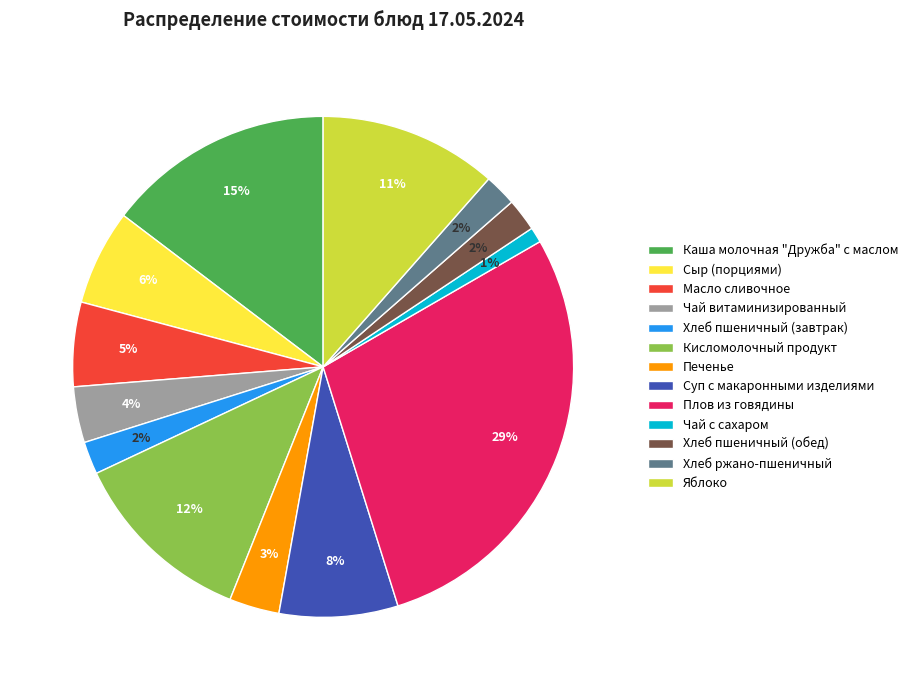

To the nearest percent, what is the difference between the largest and smallest slice percentages?

28%